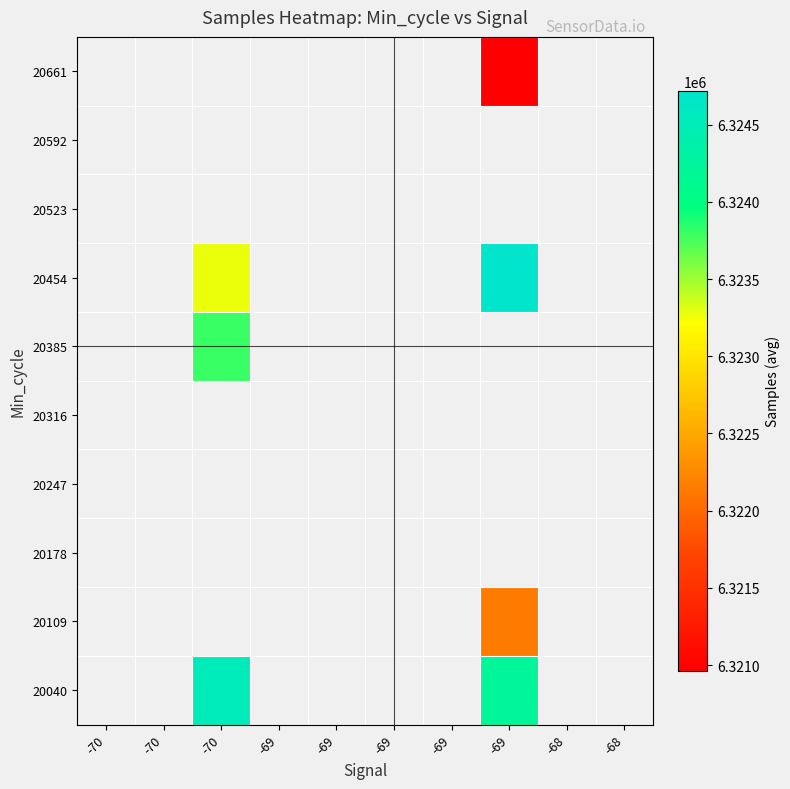

How many distinct data groups are displayed?

10